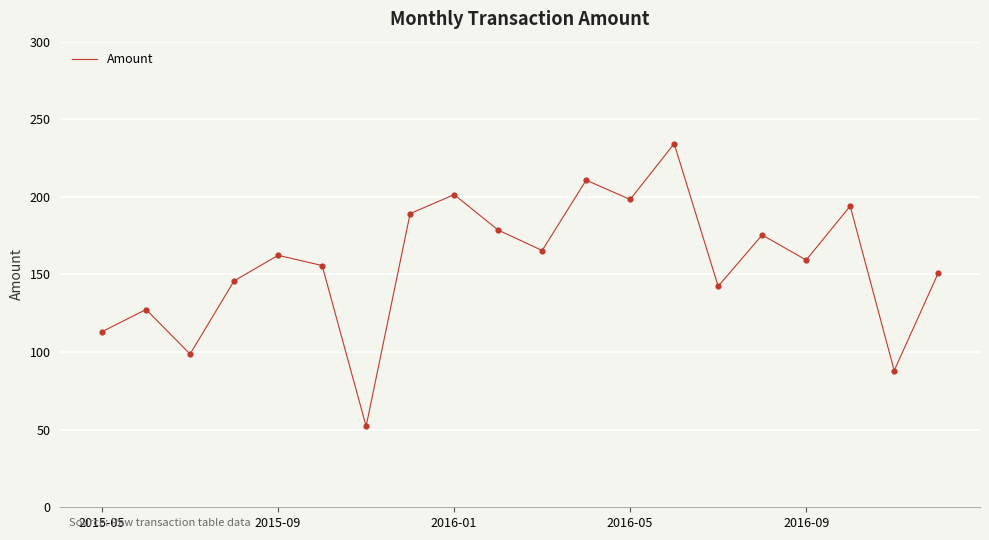

What is the maximum value shown in the chart?

234.3